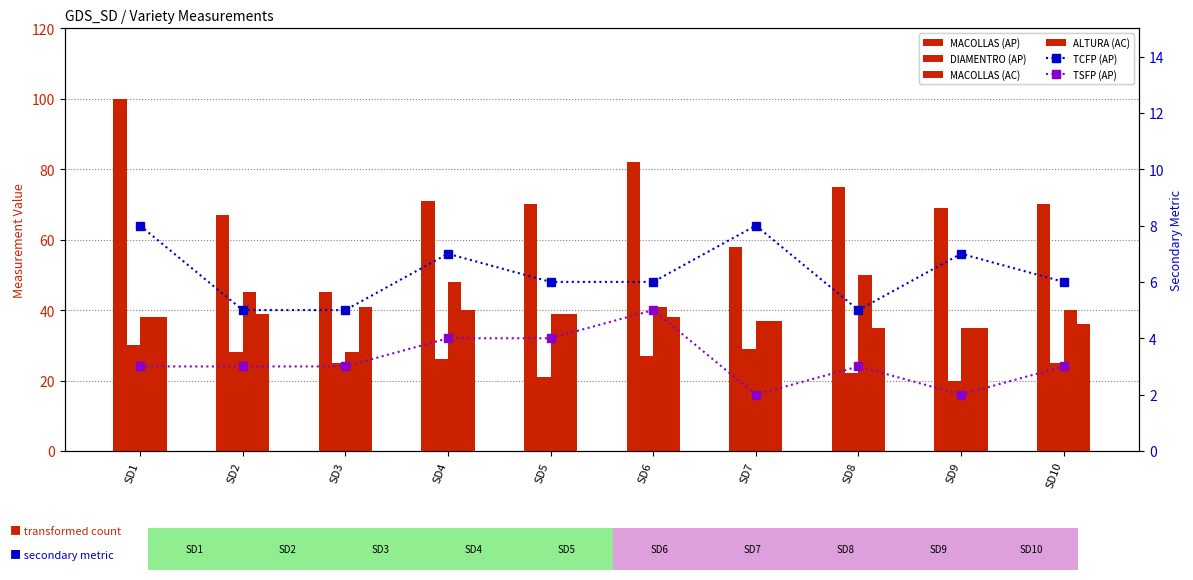

What is the difference between the ALTURA (AC) values at SD4 and SD6?

2